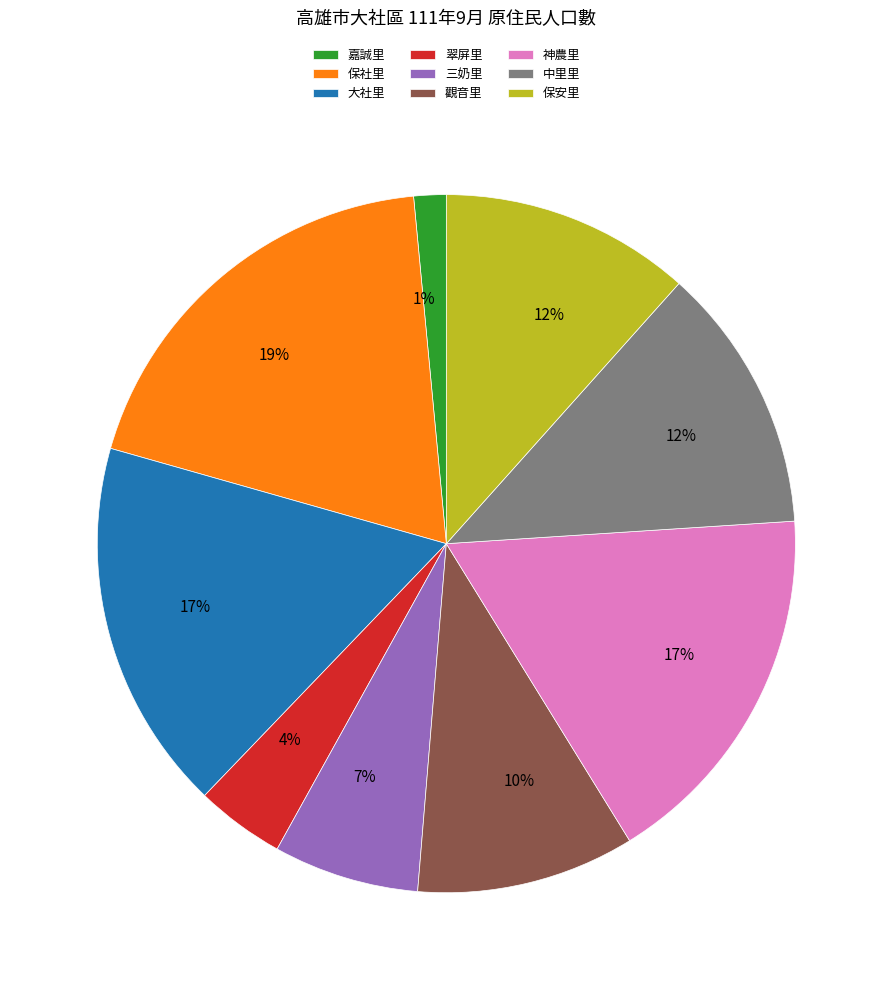

Which slice is the smallest?

嘉誠里